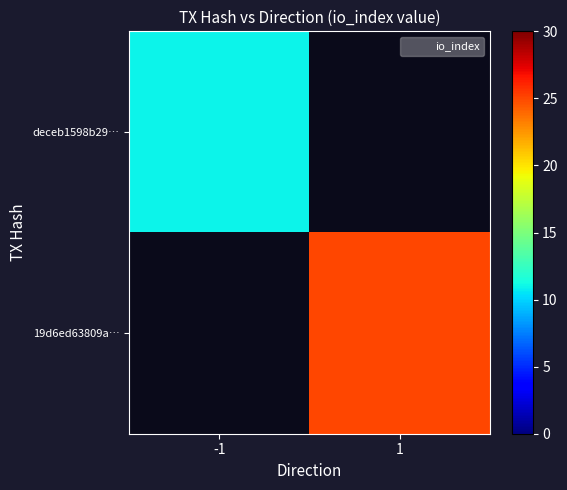

List the labels in order of deceb1598b29… value, largest first.

-1, 1